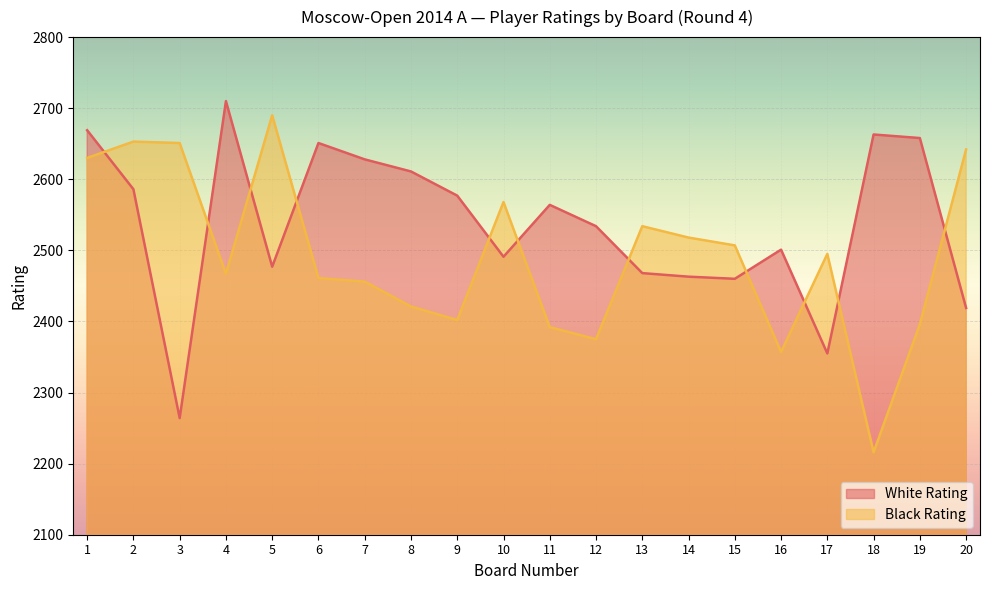

Where is the first local minimum for White Rating?

3